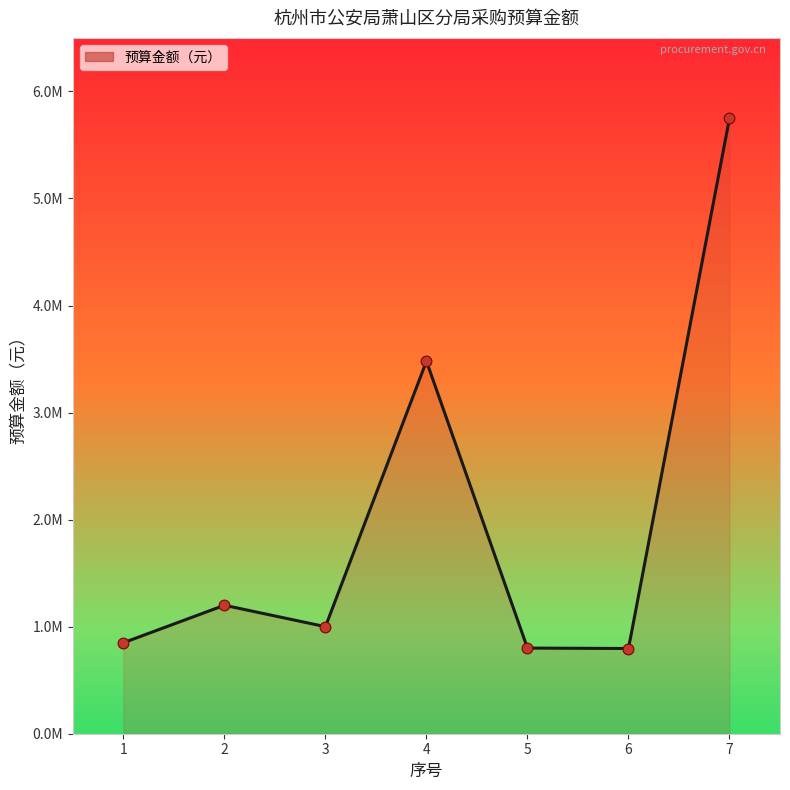

Which has a higher value, 4 or 7?

7